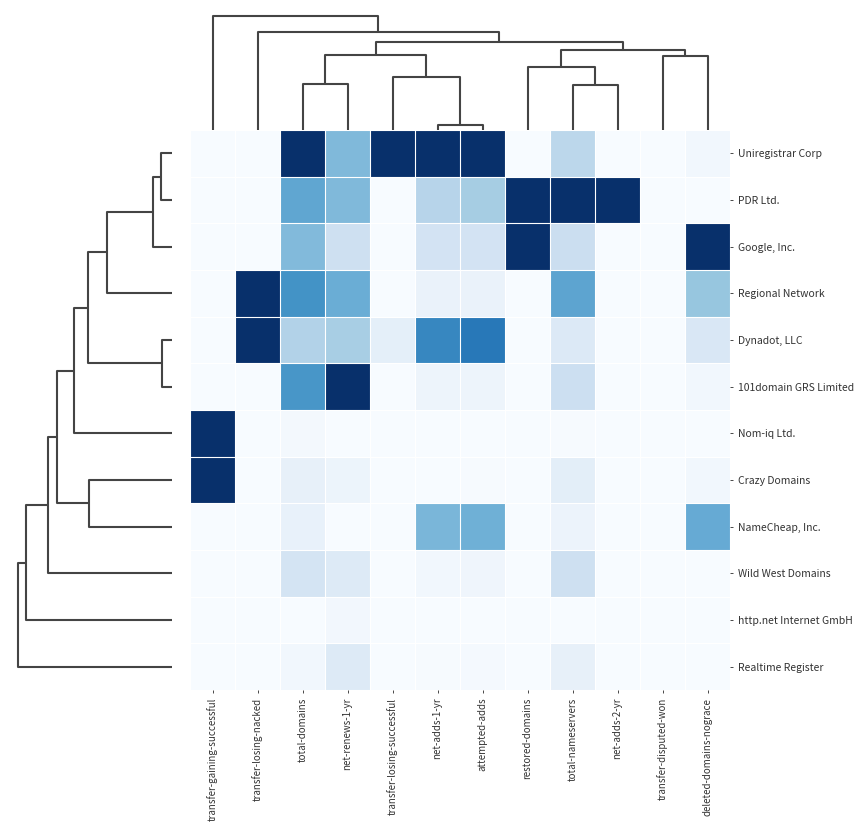

Rank the series by their maximum value, from lowest to highest.

http.net Internet GmbH, Realtime Register, Wild West Domains, NameCheap, Inc., Uniregistrar Corp, PDR Ltd., Google, Inc., Regional Network, Dynadot, LLC, 101domain GRS Limited, Nom-iq Ltd., Crazy Domains